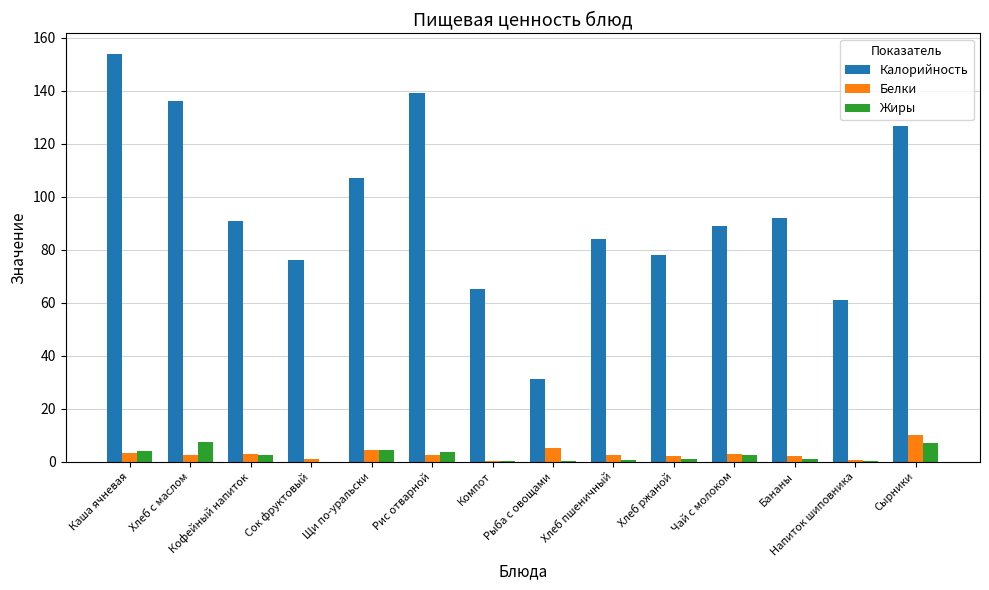

Is it true that Калорийность equals 21.4 at Сок фруктовый?

False